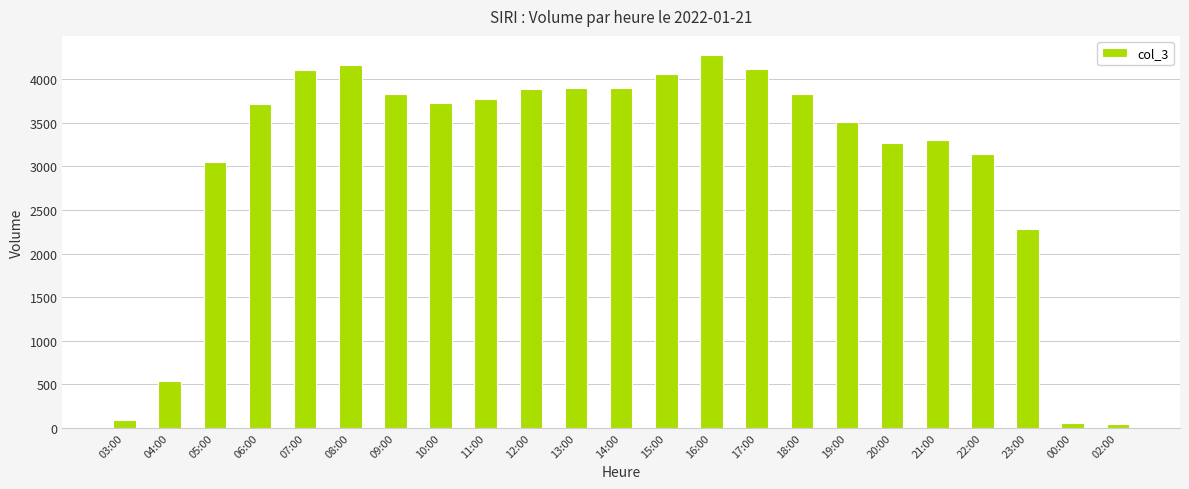

What is the minimum value shown in the chart?

49